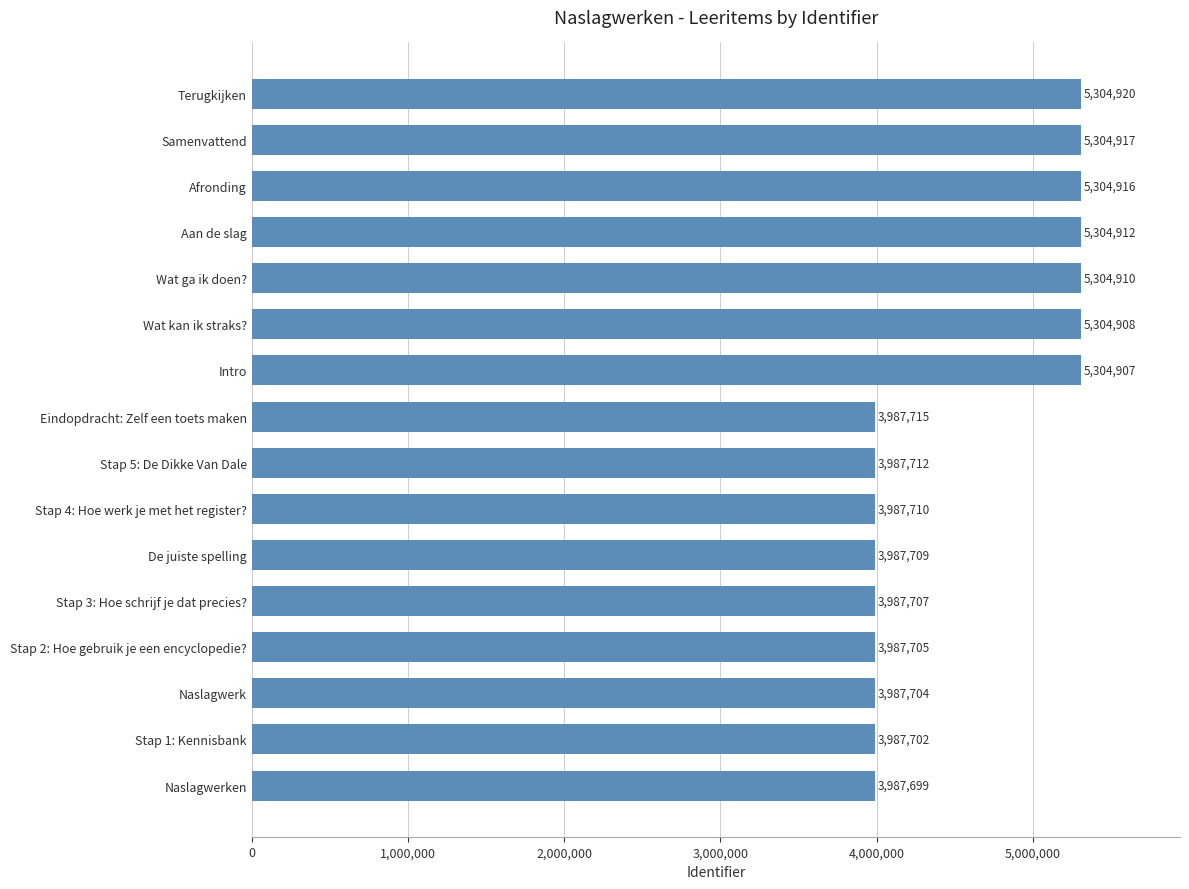

How many data points does each series have?

16